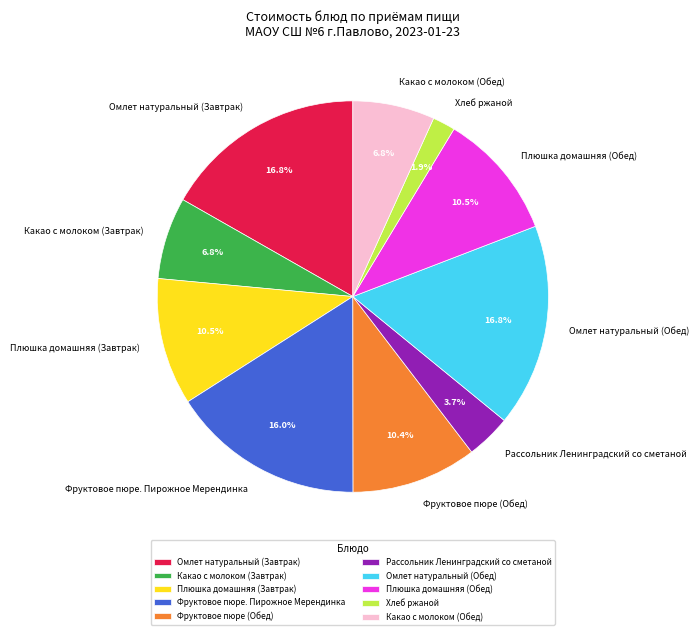

To the nearest percent, what percentage of the pie is Какао с молоком (Обед)?

7%